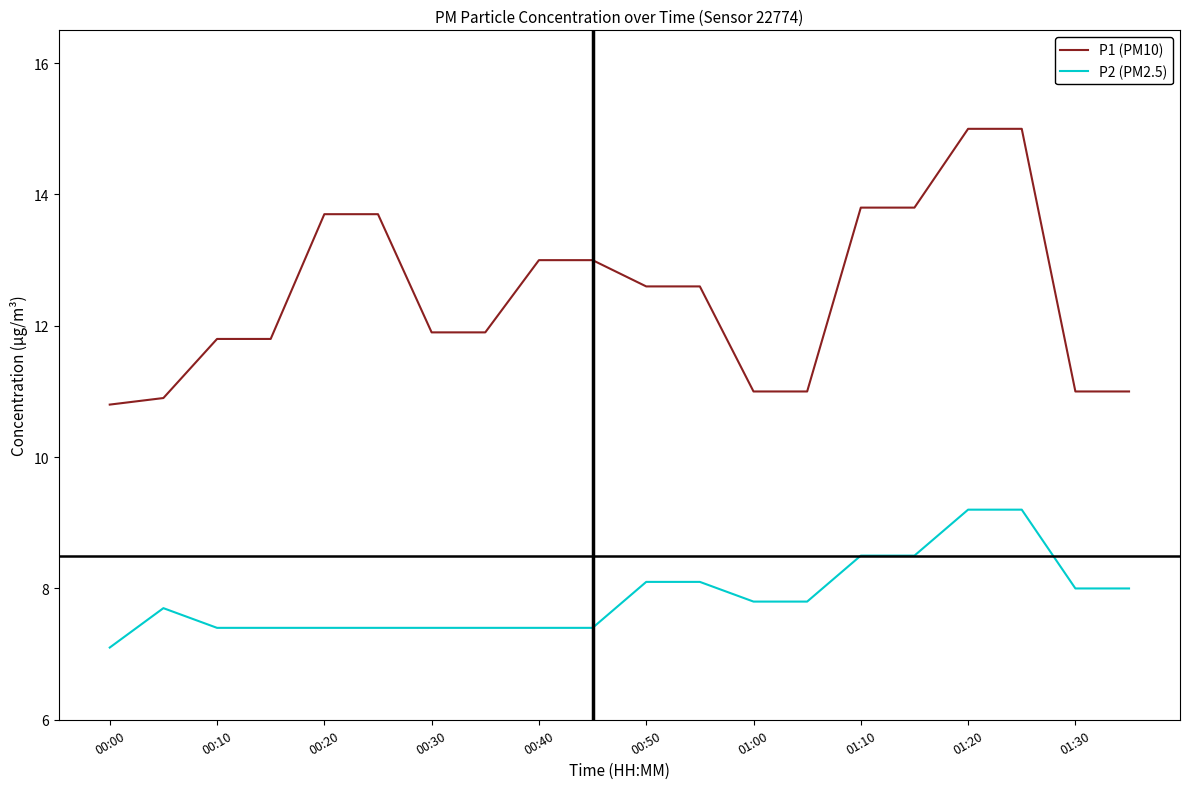

What is the minimum value shown in the chart?

7.1